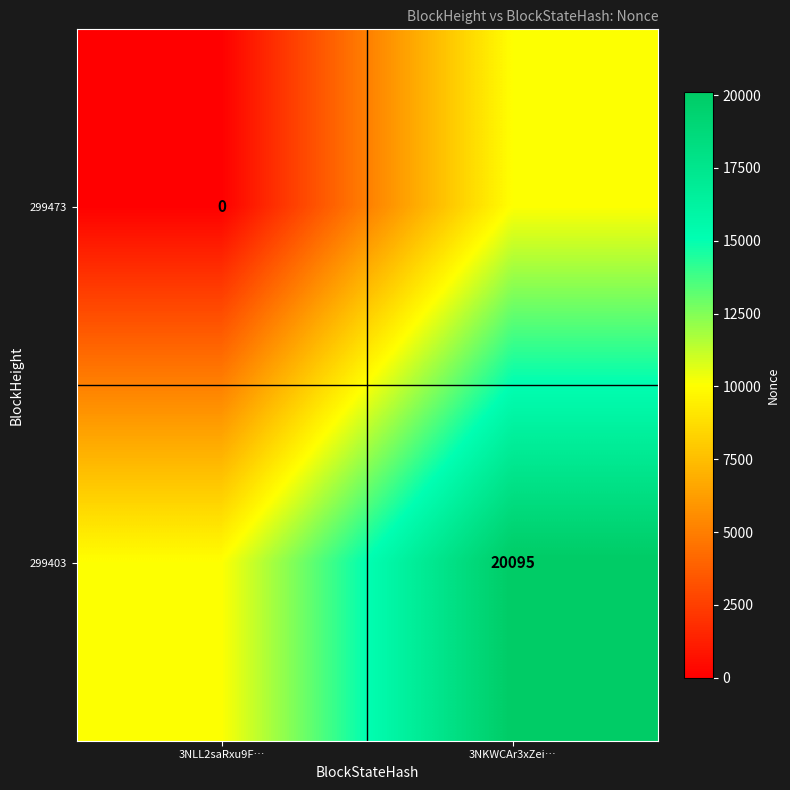

Between 3NLL2saRxu9F… and 3NKWCAr3xZei…, which is larger?

3NKWCAr3xZei…